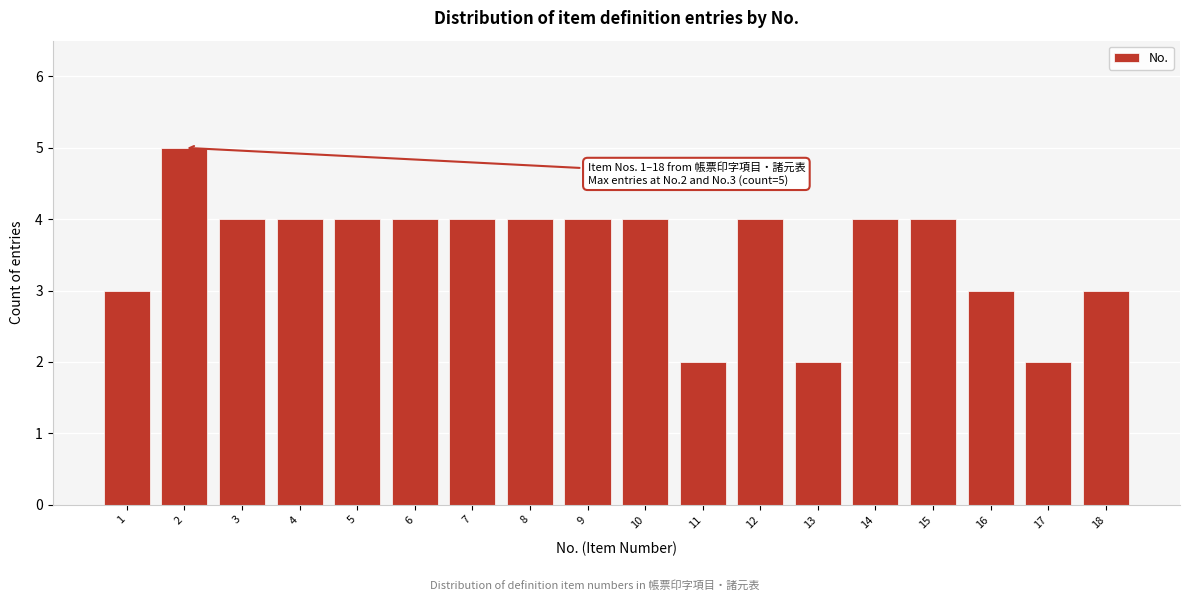

Reading left to right, transcribe all the data shown in this chart.

3	5	4	4	4	4	4	4	4	4	2	4	2	4	4	3	2	3